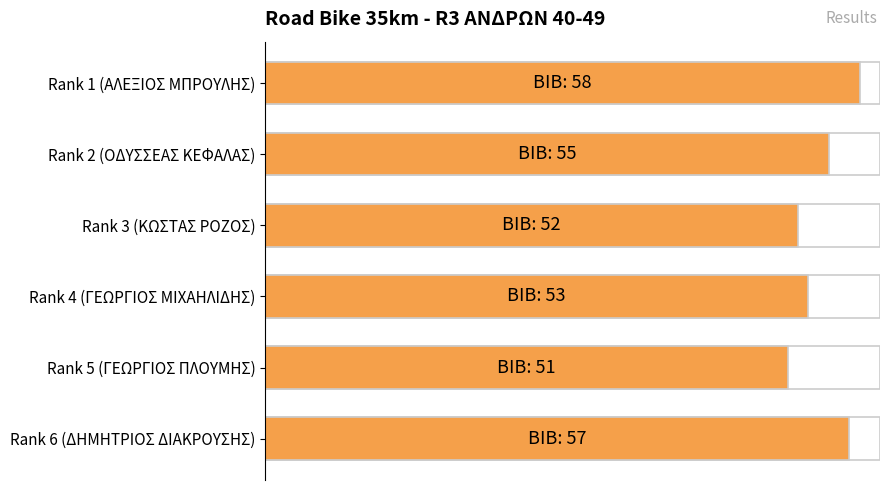

How many values are between 52 and 57?

4